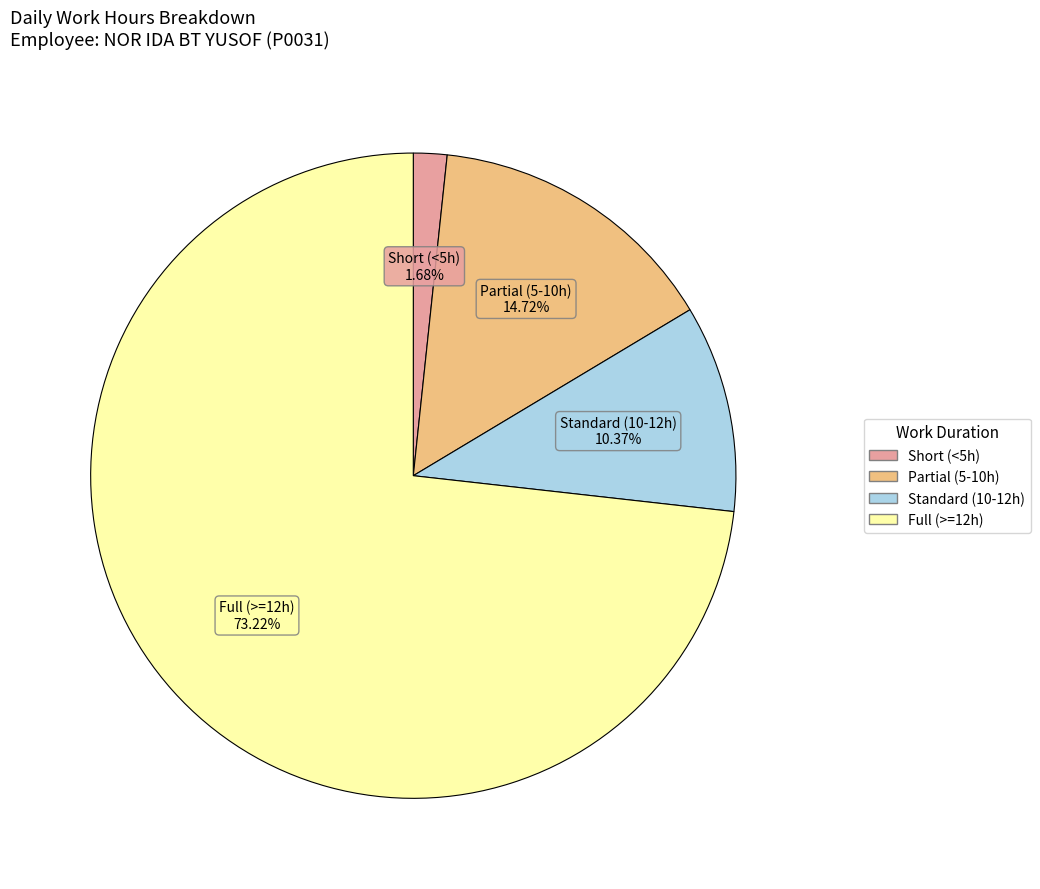

Is there a majority slice in this chart?

Yes